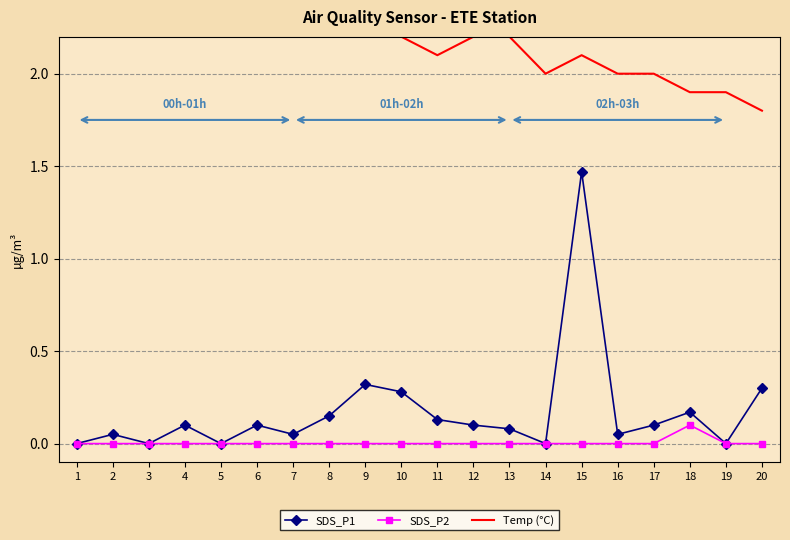

How many SDS_P2 values are between 0 and 1?

20